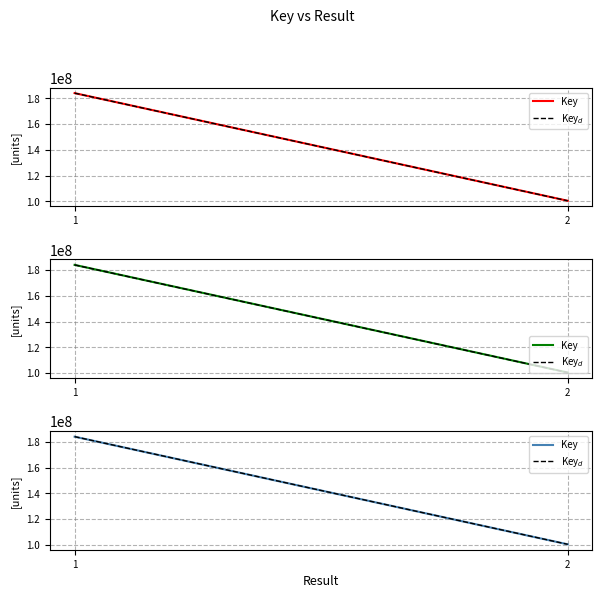

Is the value of Key$_d$ at 2 greater than the value of Key at 2?

Yes